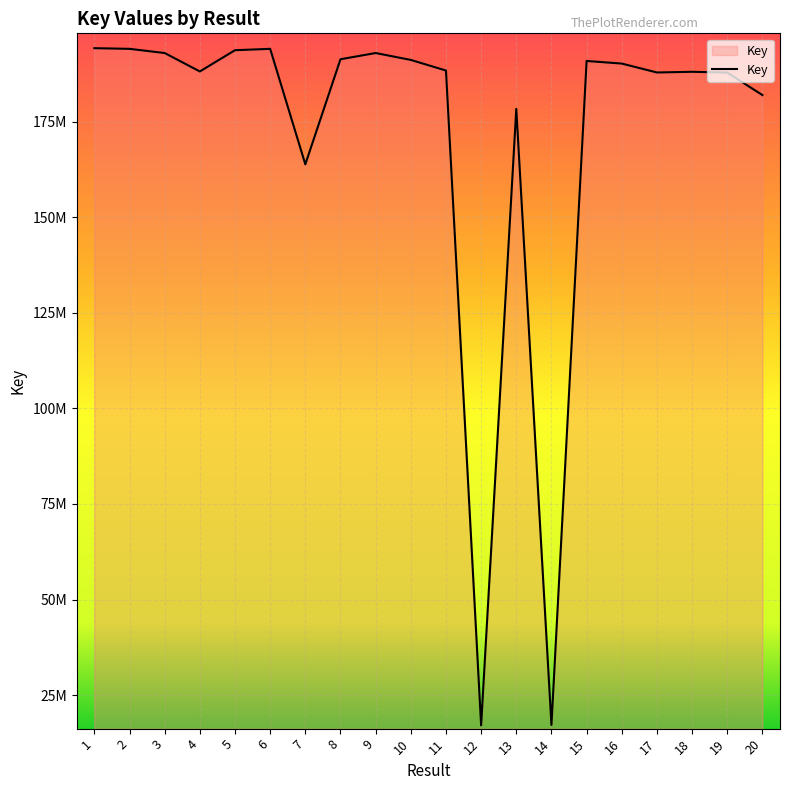

Does the chart have visible grid lines?

Yes